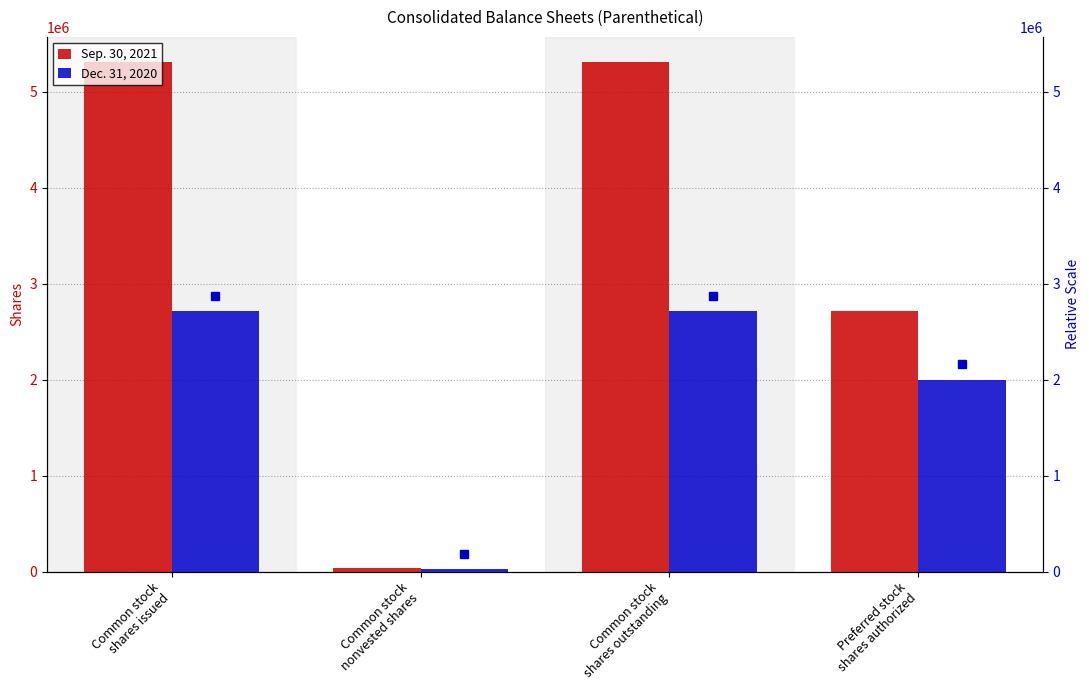

Is it true that Sep. 30, 2021 equals 35911 at Common stock
nonvested shares?

True